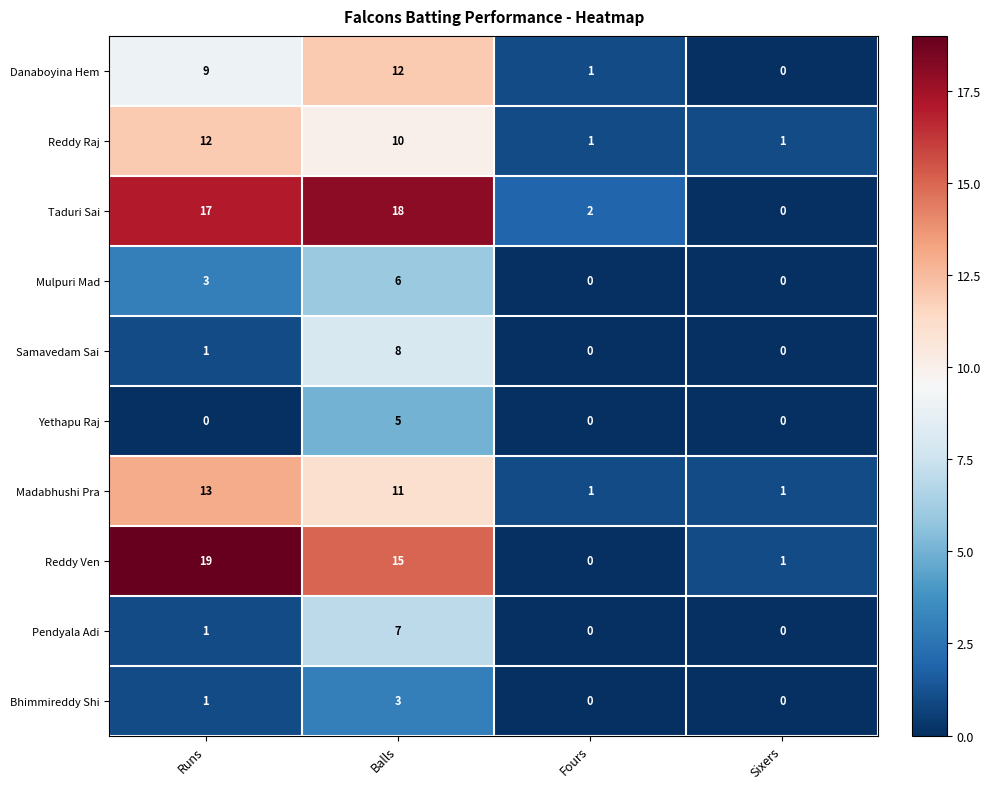

How many Pendyala Adi values are between 0 and 7?

4